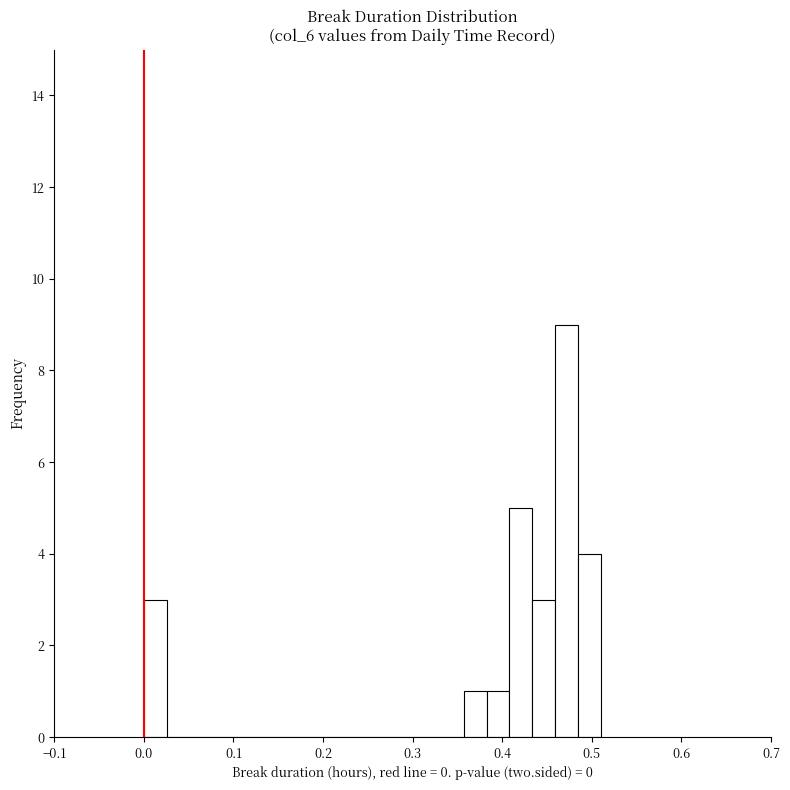

Read against the x-axis, roughly where is the centre of the tallest bar?

0.47